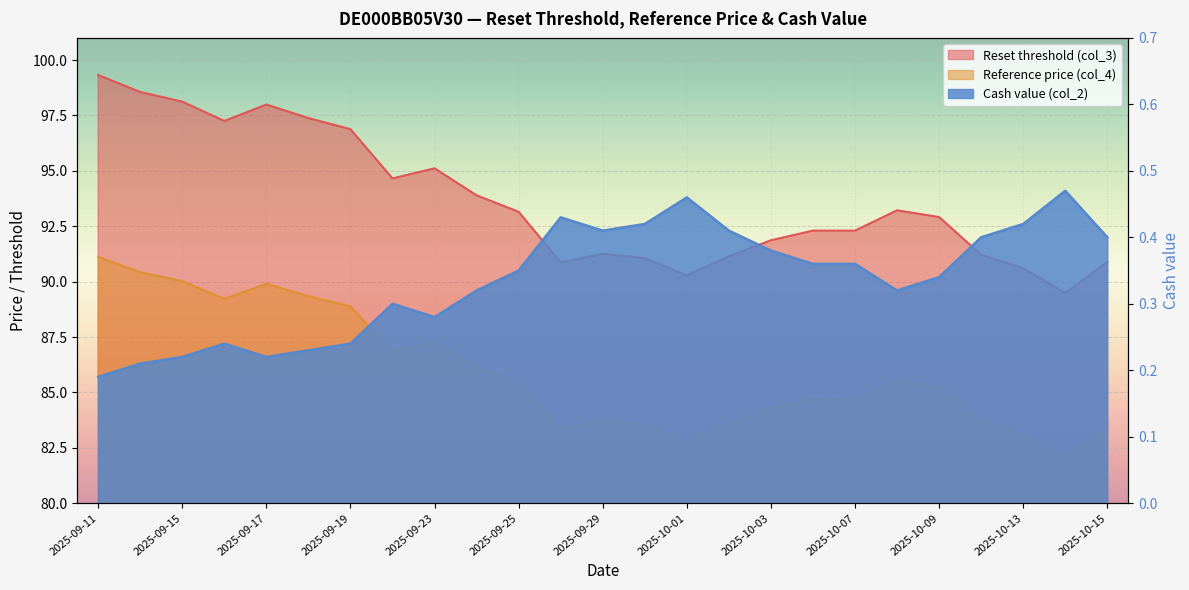

Reading right to left, what are all the values shown in this chart?

Reset threshold (col_3): 2025-10-15=90.9	2025-10-14=89.5	2025-10-13=90.6	2025-10-10=91.2	2025-10-09=92.9	2025-10-08=93.2	2025-10-07=92.3	2025-10-06=92.3	2025-10-03=91.9	2025-10-02=91.1	2025-10-01=90.3	2025-09-30=91.1	2025-09-29=91.3	2025-09-26=90.9	2025-09-25=93.2	2025-09-24=93.9	2025-09-23=95.1	2025-09-22=94.7	2025-09-19=96.9	2025-09-18=97.4	2025-09-17=98.0	2025-09-16=97.2	2025-09-15=98.1	2025-09-12=98.6	2025-09-11=99.3
Reference price (col_4): 2025-10-15=83.4	2025-10-14=82.1	2025-10-13=83.1	2025-10-10=83.7	2025-10-09=85.2	2025-10-08=85.5	2025-10-07=84.7	2025-10-06=84.7	2025-10-03=84.3	2025-10-02=83.6	2025-10-01=82.8	2025-09-30=83.5	2025-09-29=83.7	2025-09-26=83.4	2025-09-25=85.5	2025-09-24=86.1	2025-09-23=87.3	2025-09-22=86.8	2025-09-19=88.9	2025-09-18=89.3	2025-09-17=89.9	2025-09-16=89.2	2025-09-15=90.0	2025-09-12=90.4	2025-09-11=91.1
Cash value (col_2): 2025-10-15=0.4	2025-10-14=0.5	2025-10-13=0.4	2025-10-10=0.4	2025-10-09=0.3	2025-10-08=0.3	2025-10-07=0.4	2025-10-06=0.4	2025-10-03=0.4	2025-10-02=0.4	2025-10-01=0.5	2025-09-30=0.4	2025-09-29=0.4	2025-09-26=0.4	2025-09-25=0.3	2025-09-24=0.3	2025-09-23=0.3	2025-09-22=0.3	2025-09-19=0.2	2025-09-18=0.2	2025-09-17=0.2	2025-09-16=0.2	2025-09-15=0.2	2025-09-12=0.2	2025-09-11=0.2